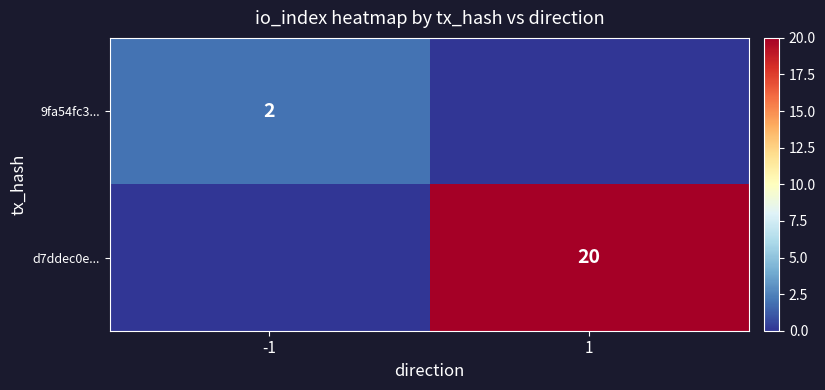

At which category is the sum across all series the highest?

1